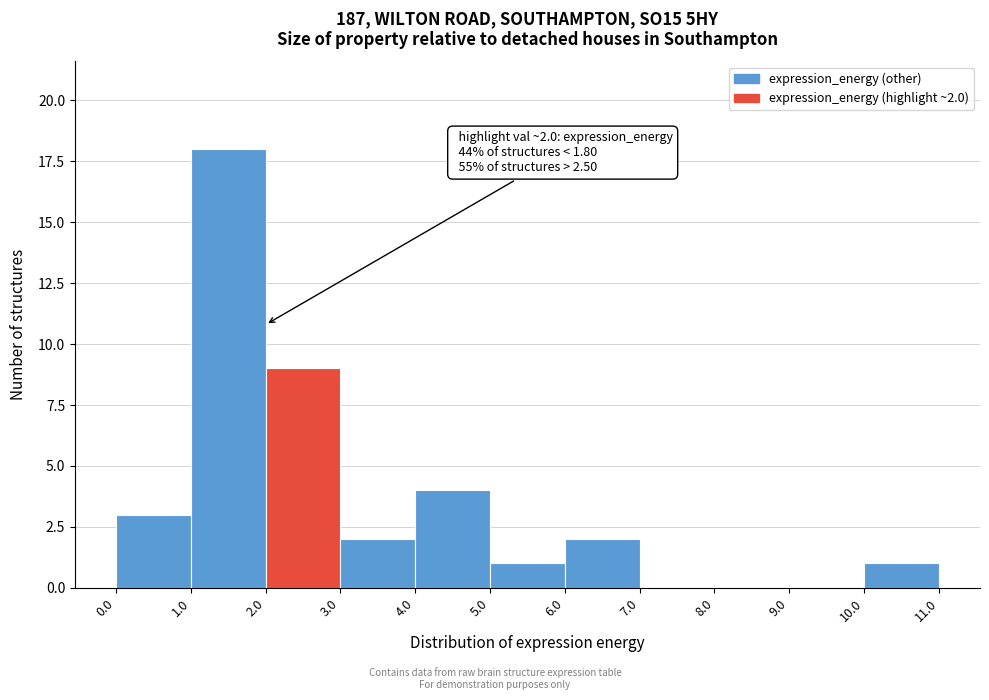

Which range on the x-axis has the tallest bar?

1.0 to 2.0